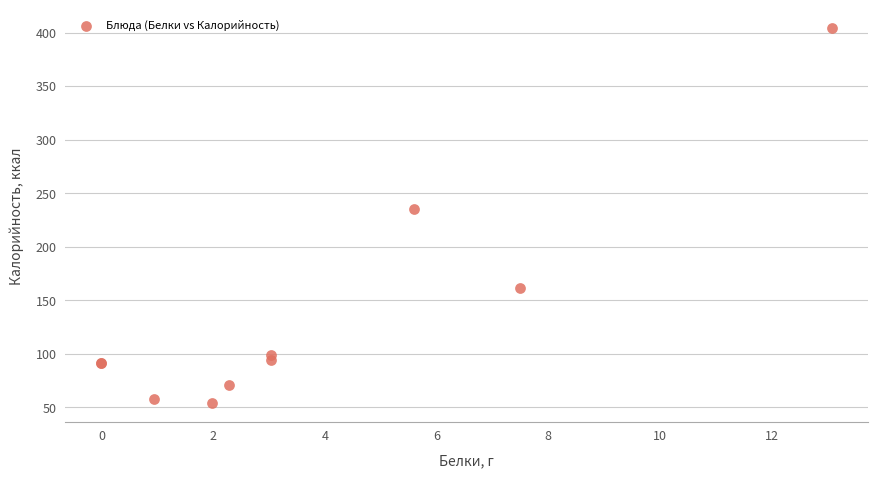

What Y value in the scatter plot is closest to 229?

235.2